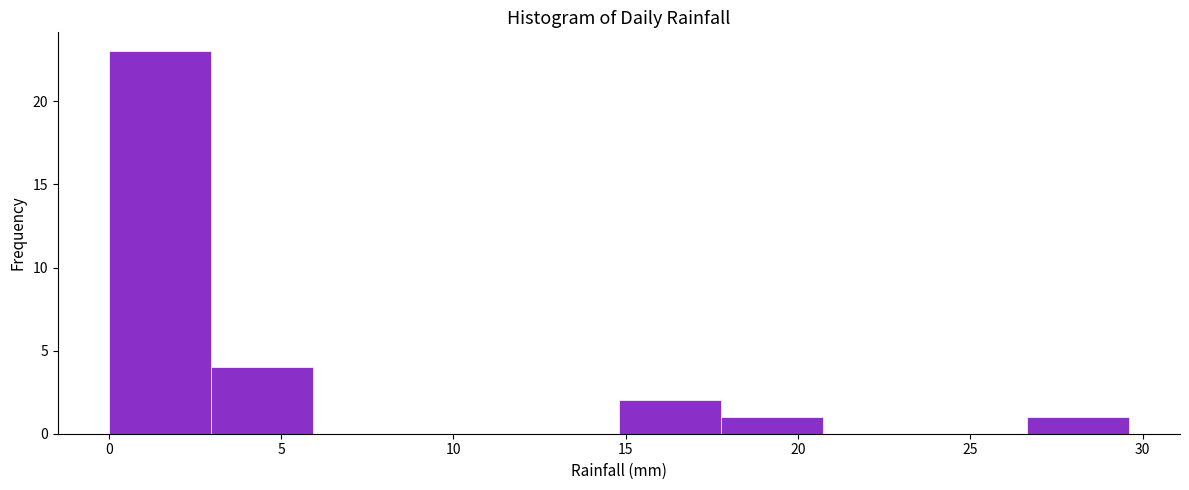

Which range on the x-axis has the tallest bar?

0.0 to 3.0